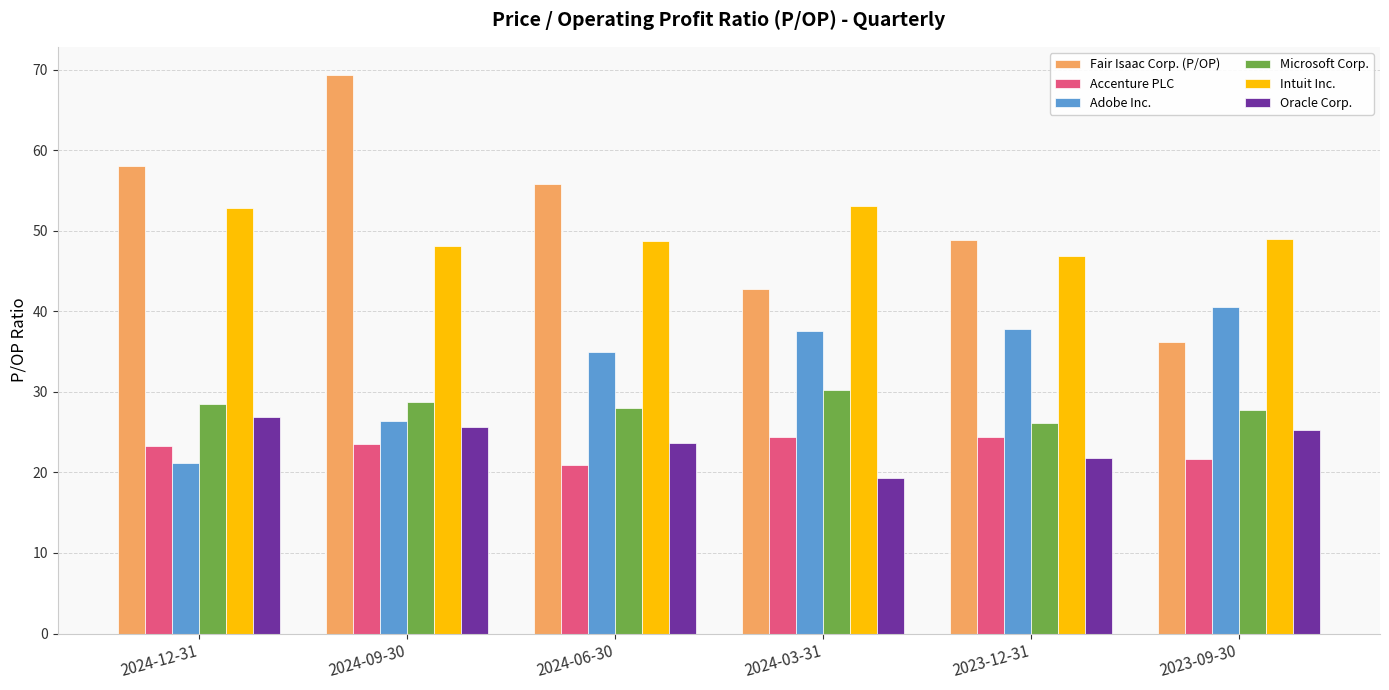

What is the value of the Oracle Corp. bar at the 5th from the left?

21.8